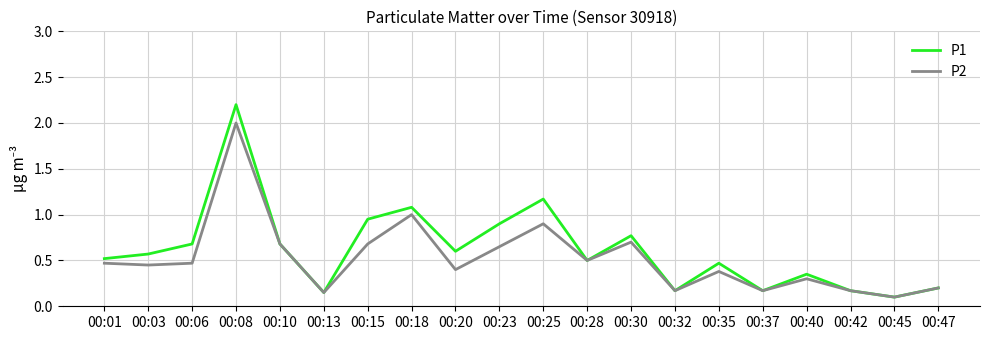

Between 00:13 and 00:18, which series saw the biggest shift?

P1